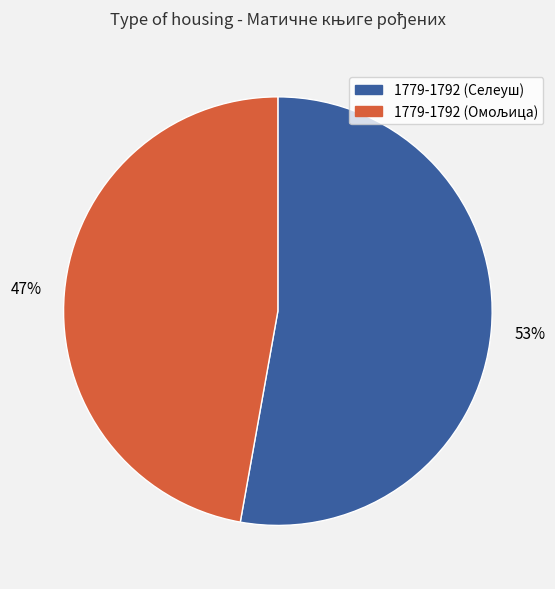

Which category accounts for the majority?

1779-1792 (Селеуш)